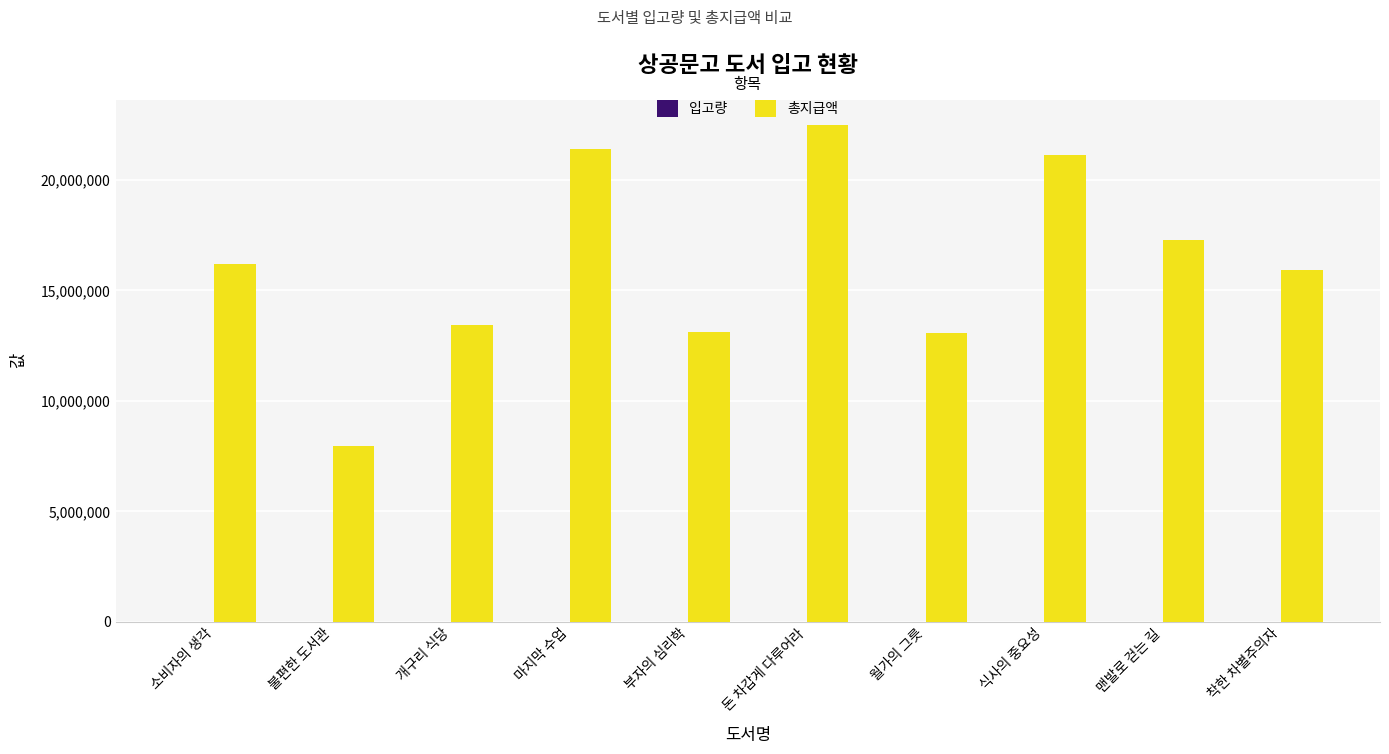

Which series has the largest total across all categories?

총지급액